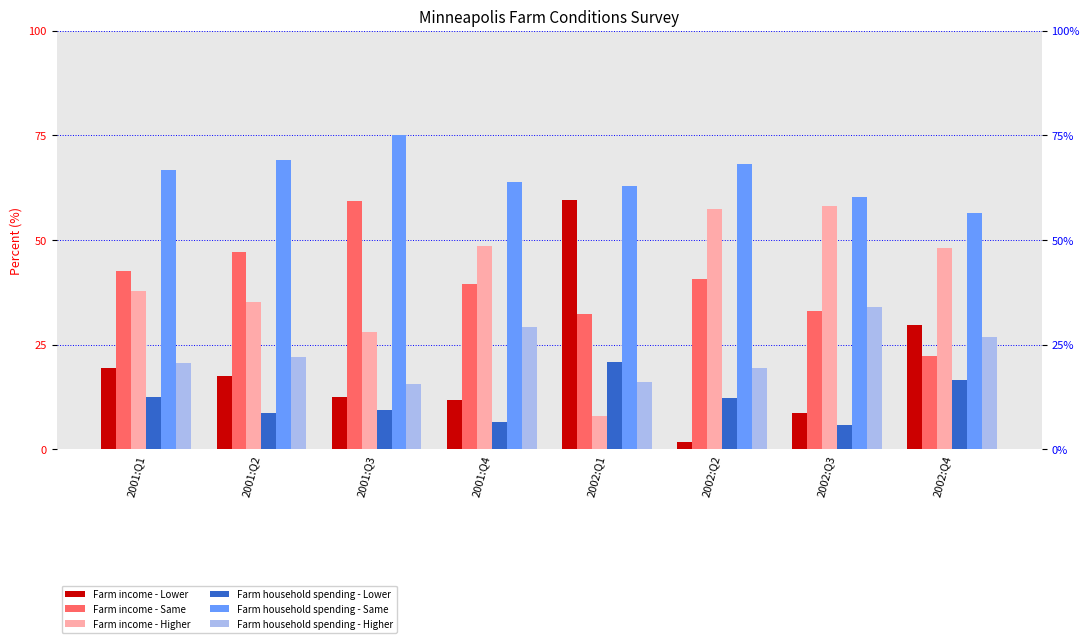

At which category does the chart reach its peak across all series?

2001:Q3